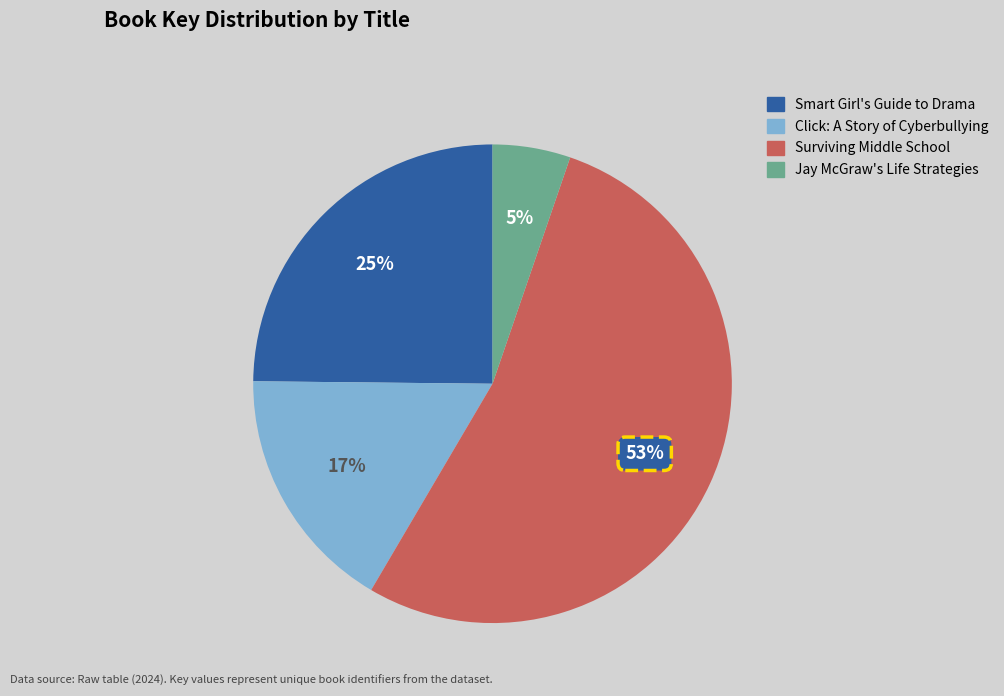

Is Jay McGraw's Life Strategies the majority of the pie?

No